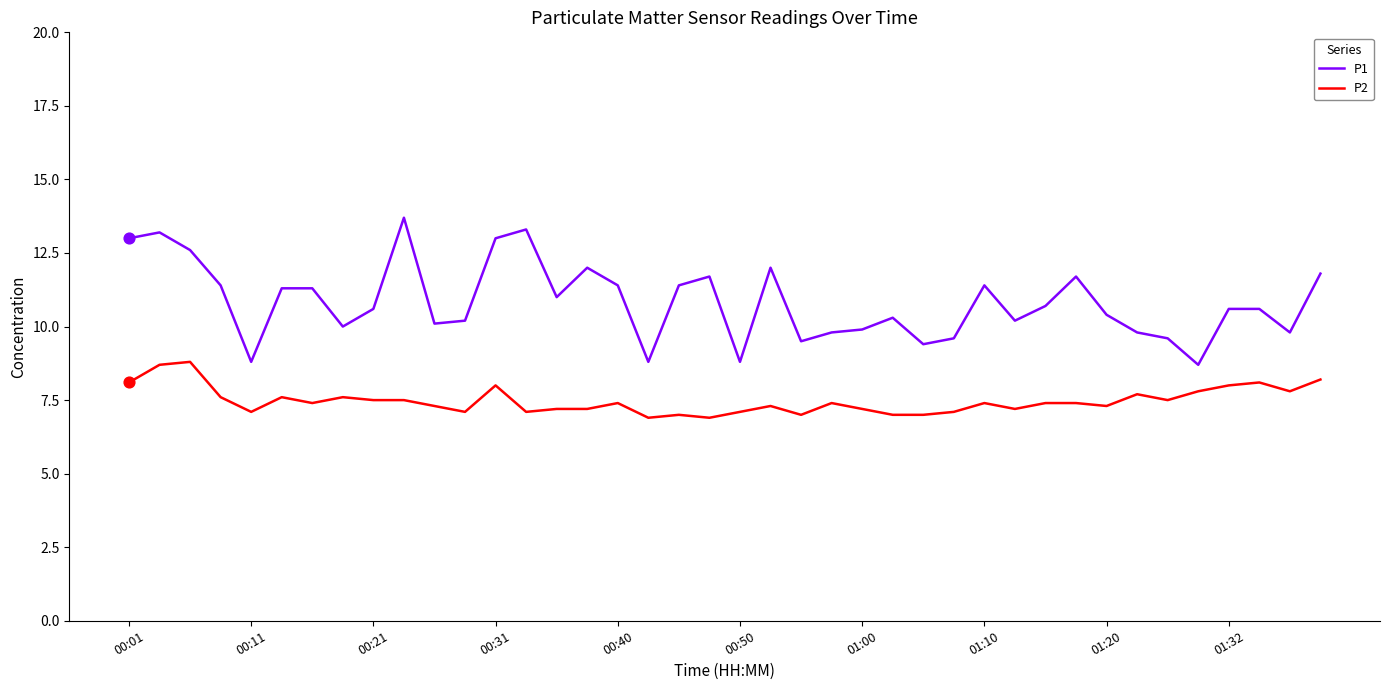

Which series has the largest total across all categories?

P1